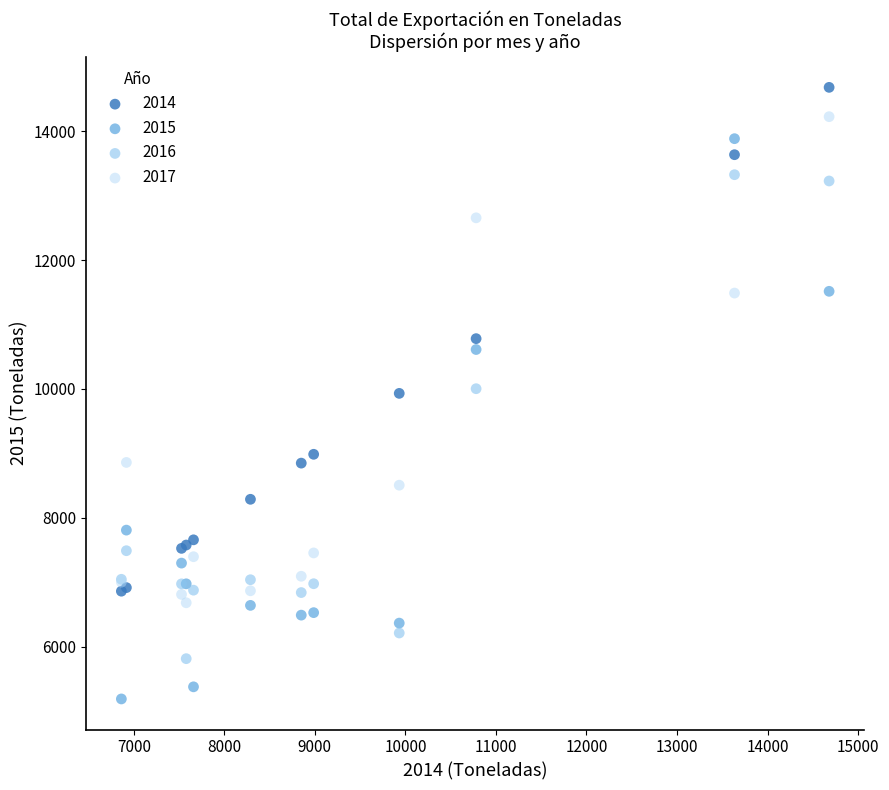

Which series has the widest spread of Y values?

2015